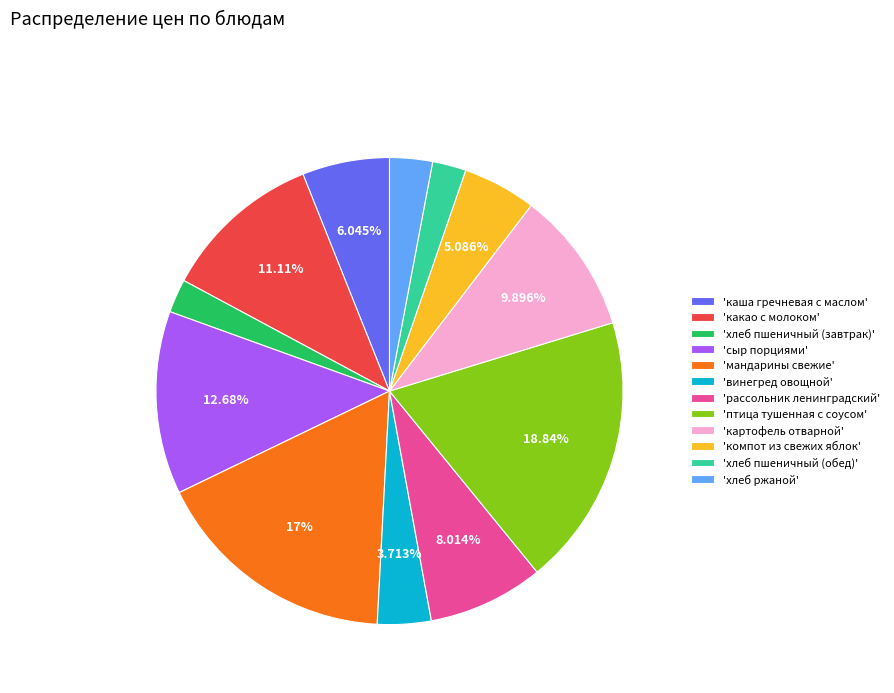

How many slices are in this pie chart?

12